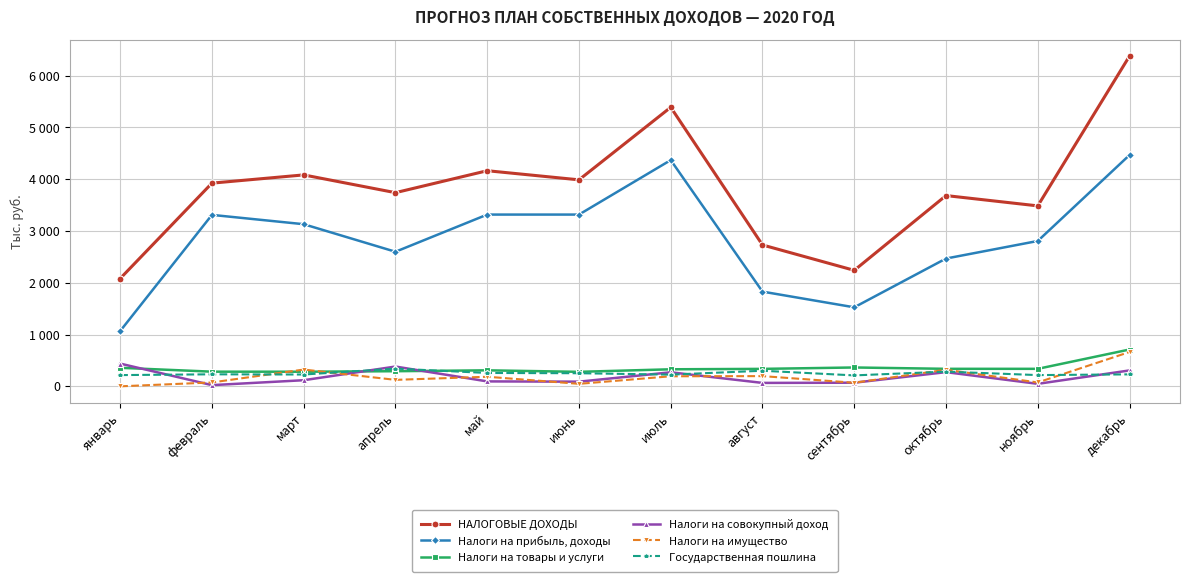

True or false: НАЛОГОВЫЕ ДОХОДЫ has a value of 3924 at февраль.

True